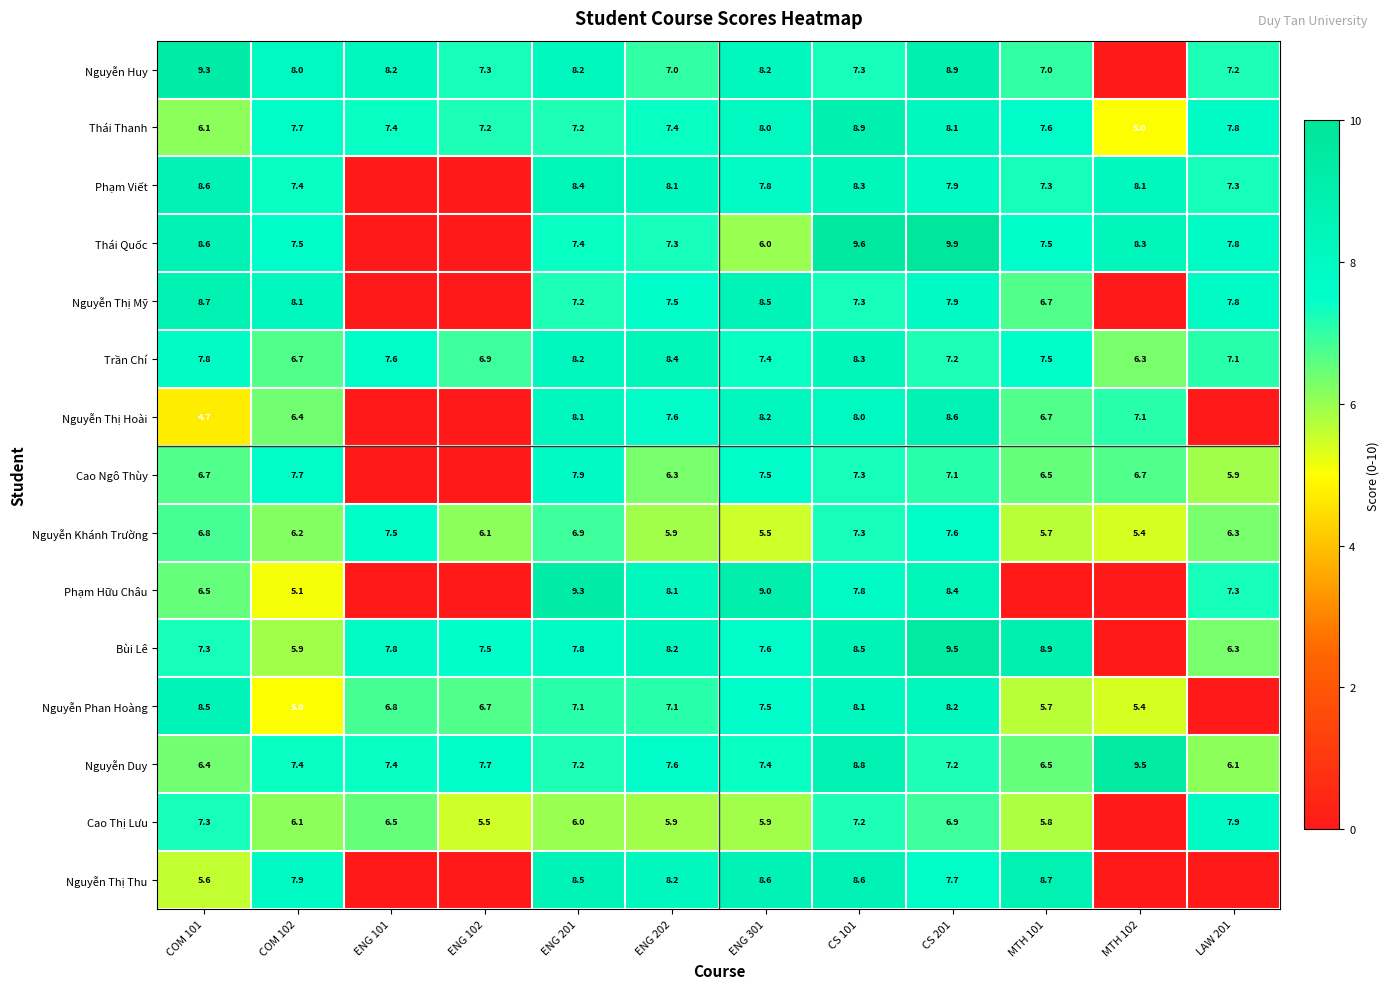

Which label corresponds to the smallest value in the chart?

MTH 102